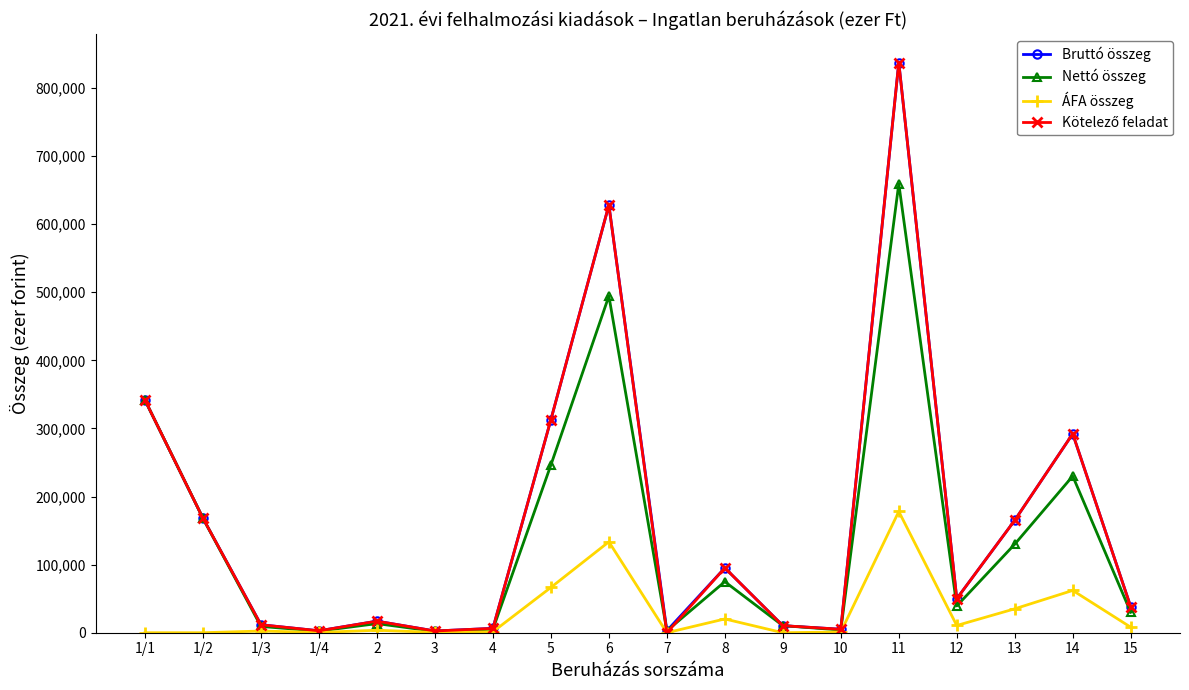

True or false: Bruttó összeg has more than 1 points higher than both neighbors.

True